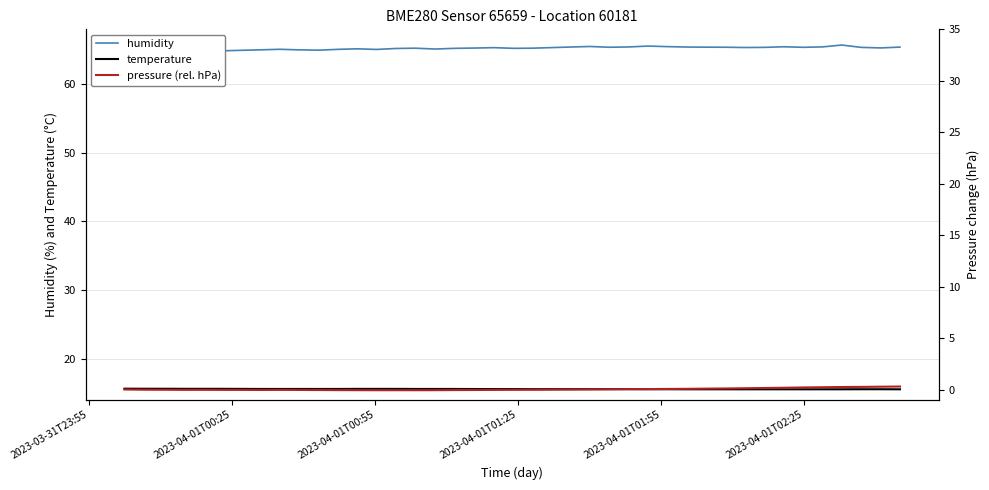

What is the minimum value for temperature?

15.5